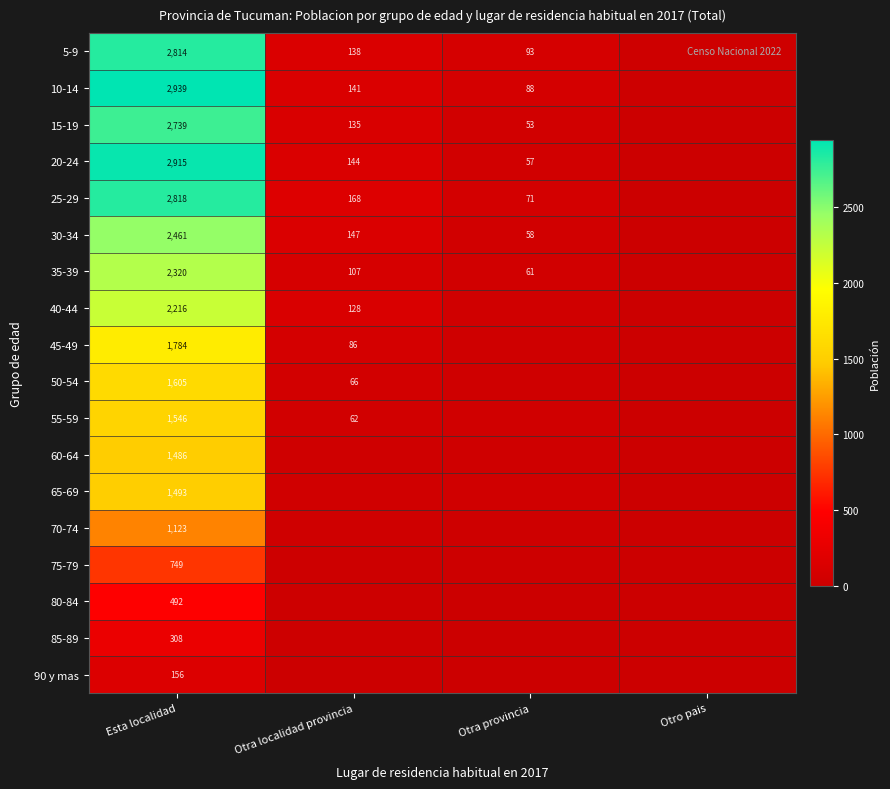

What is the spread (max minus min) of values at Esta localidad?

2783